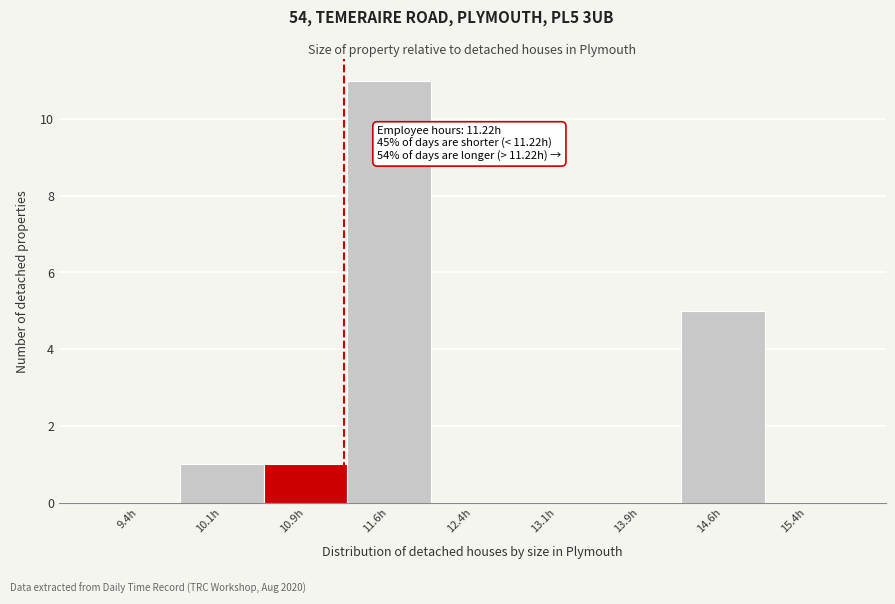

Over which range of the x-axis is the bar tallest?

11.25 to 12.00